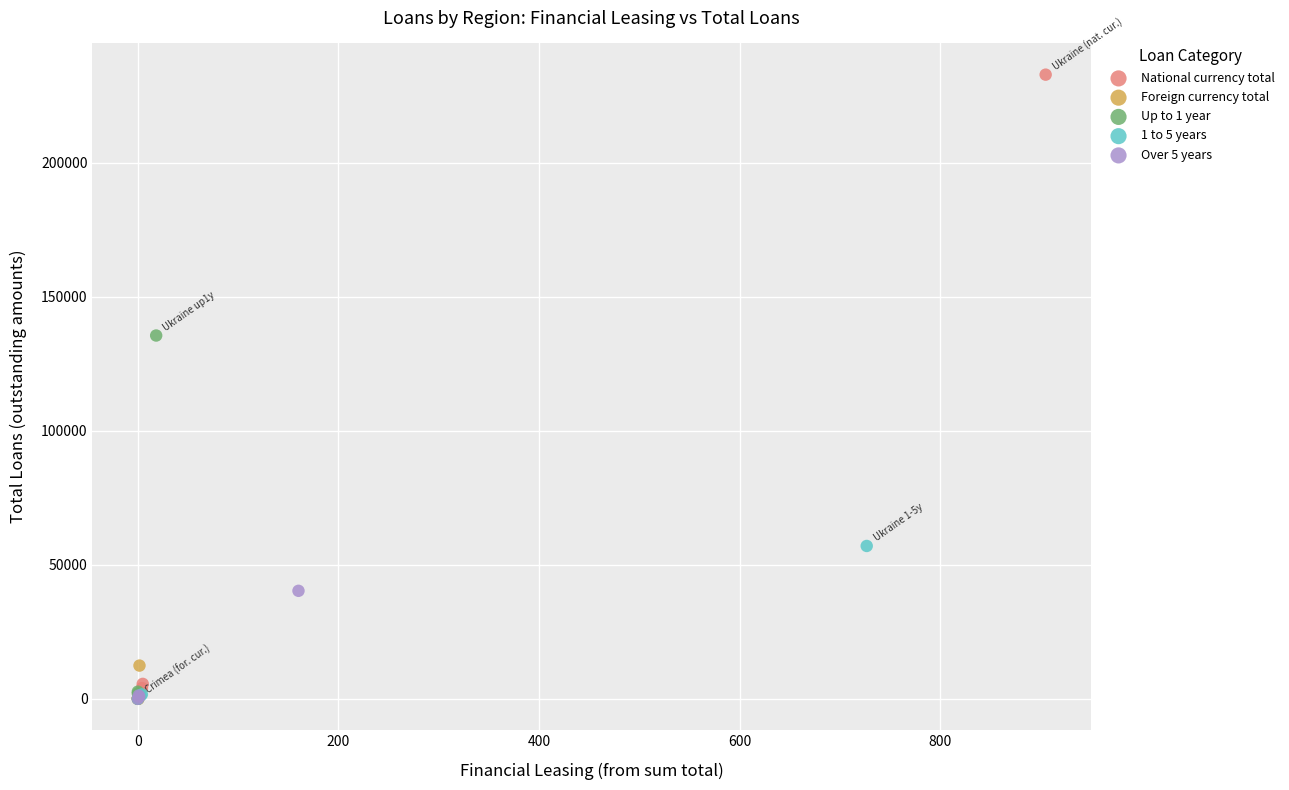

Which series has the largest Y range (max minus min)?

National currency total